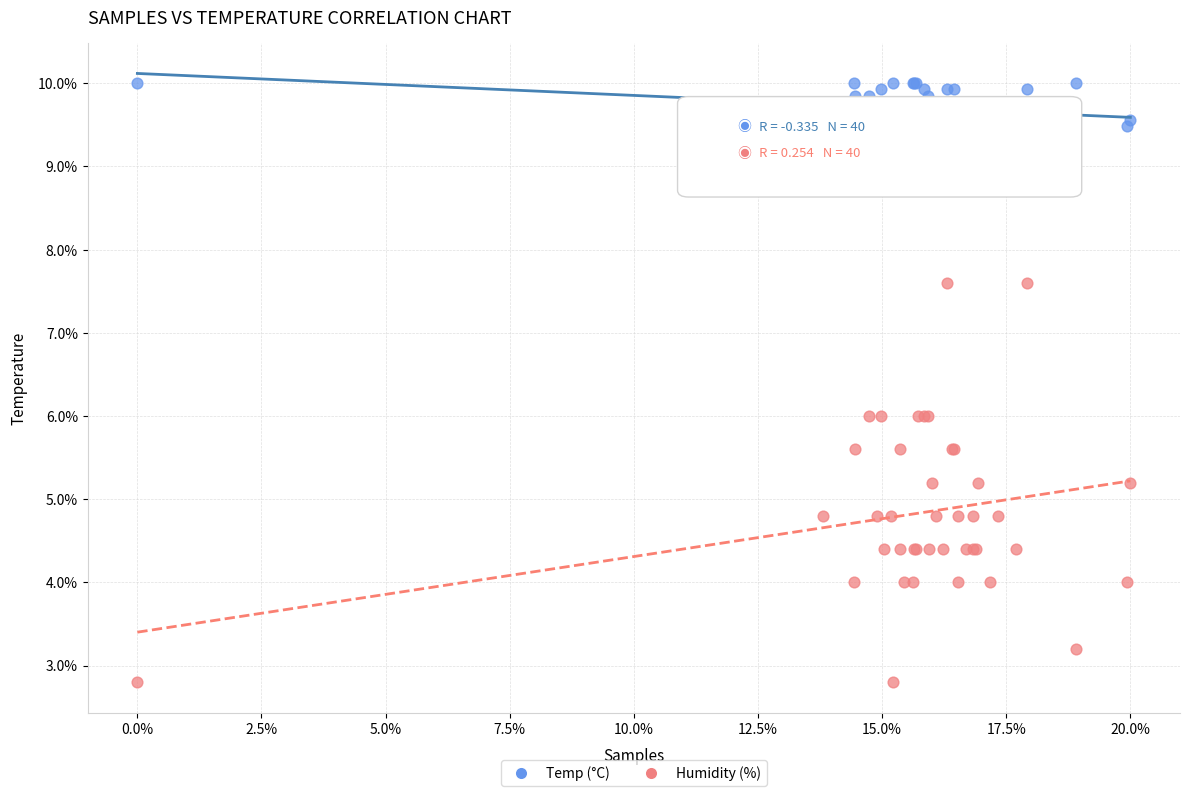

Which series contains the highest Y value?

Temp (°C)